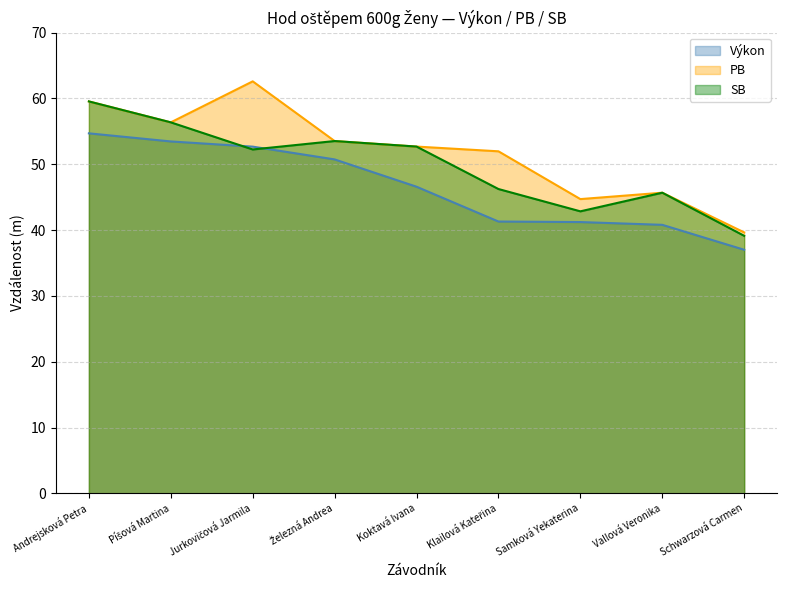

Read the SB value at Klailová Kateřina.

46.2